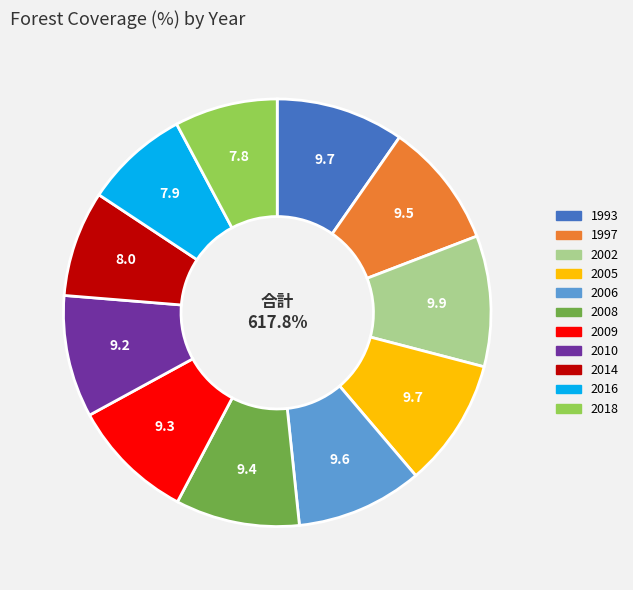

What is the ratio of the value at 2005 to the value at 2016?

1.2